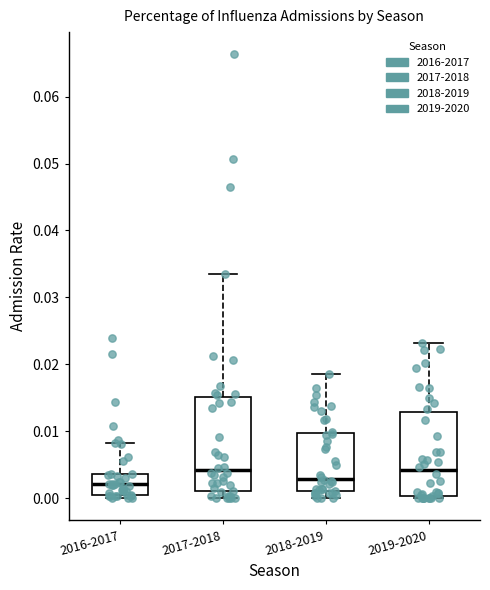

Reading left to right, transcribe this box plot: for each box, give where its median line is, the range the box spans, and where its two whiskers end, as read against the y-axis. The values are not printed on the chart, so give them approximately, as read against the axis.

2016-2017: median 0.002, box 0.001 to 0.004, whiskers 0.000 to 0.008
2017-2018: median 0.004, box 0.001 to 0.015, whiskers 0.000 to 0.033
2018-2019: median 0.003, box 0.001 to 0.010, whiskers 0.000 to 0.019
2019-2020: median 0.004, box 0.000 to 0.013, whiskers 0.000 (just below the box's lower edge) to 0.023